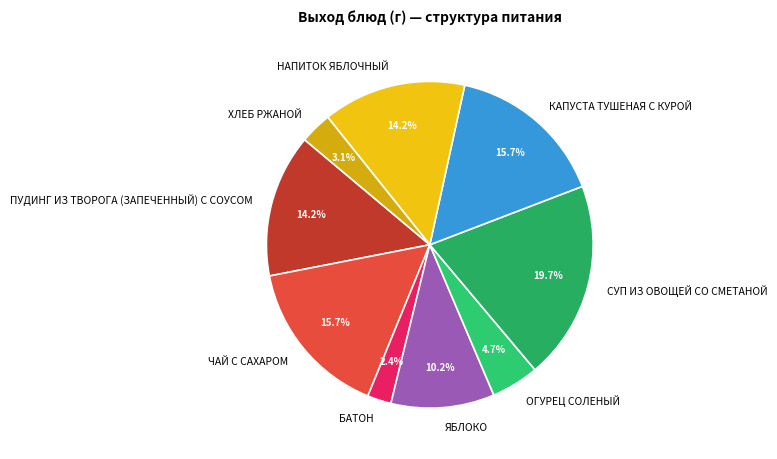

To the nearest percent, what is the average slice percentage?

11%